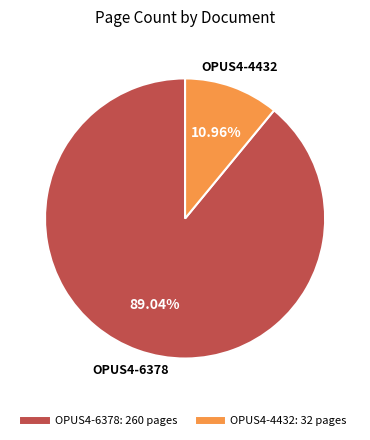

How many segments does this pie chart have?

2